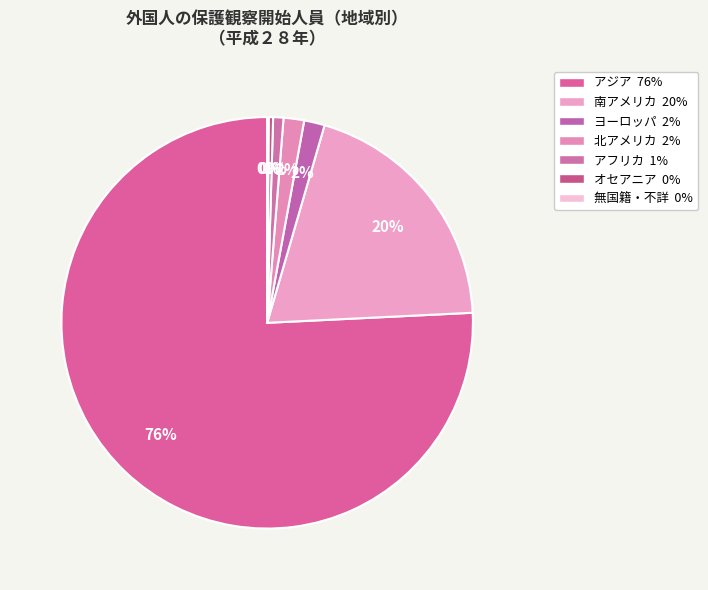

The アフリカ slice represents 1% of the pie. True or false?

True